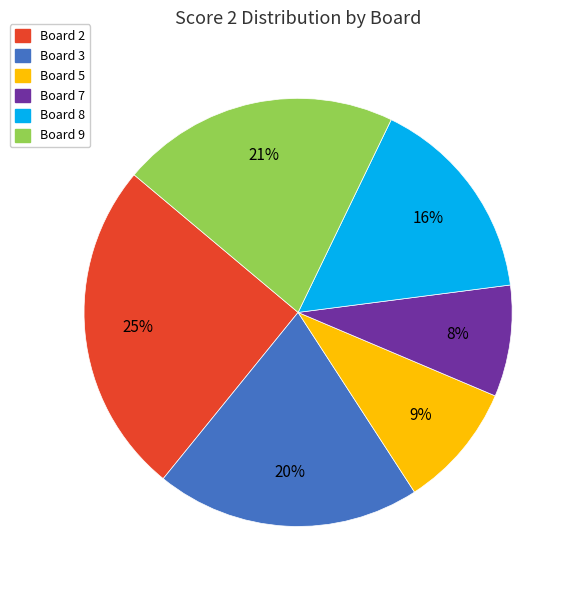

What is the largest slice in the pie chart?

Board 2